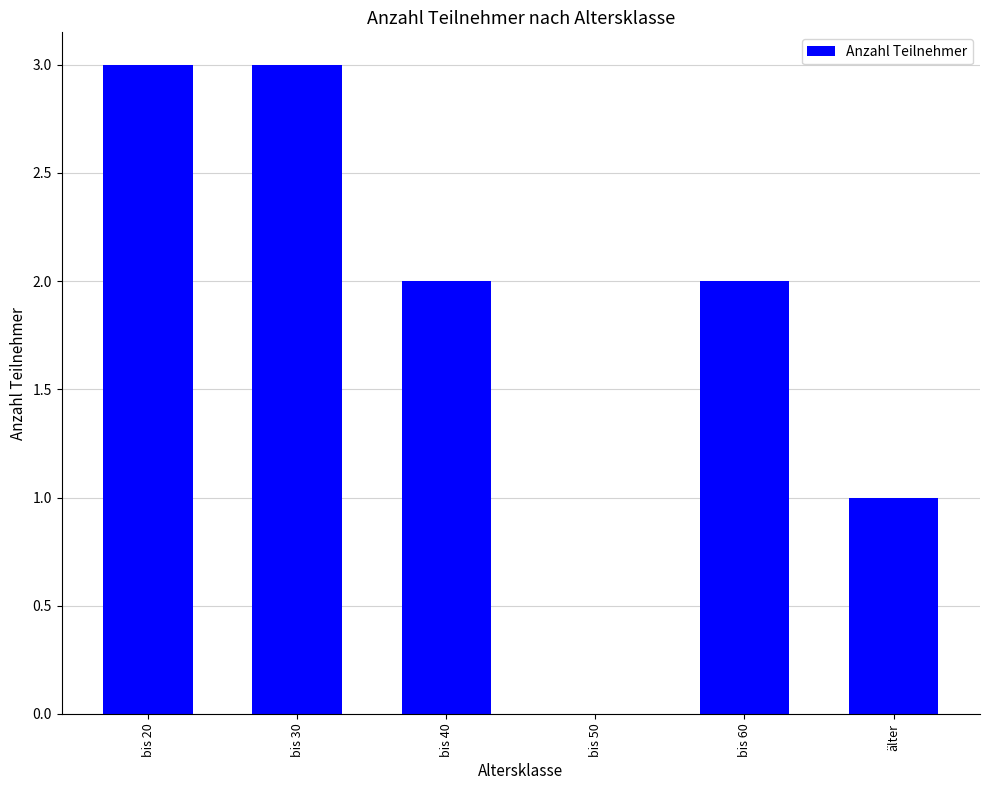

The chart shows a value of 2 at bis 40. True or false?

True